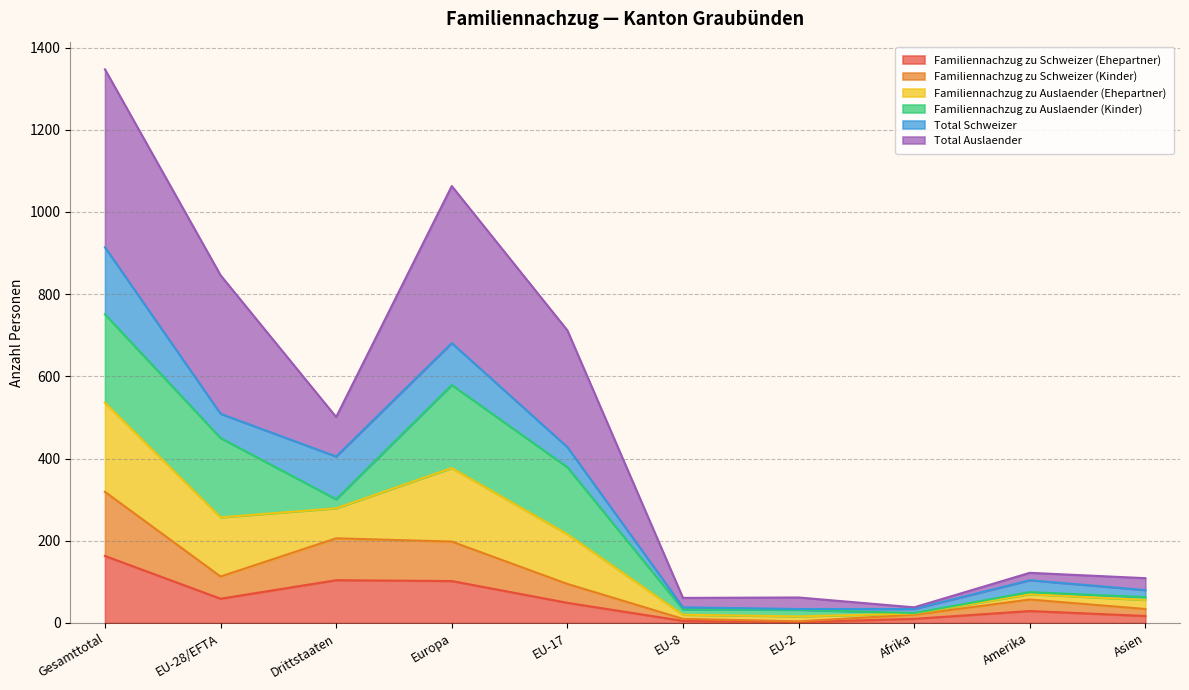

True or false: Familiennachzug zu Schweizer (Kinder) and Familiennachzug zu Schweizer (Ehepartner) cross at least once.

False